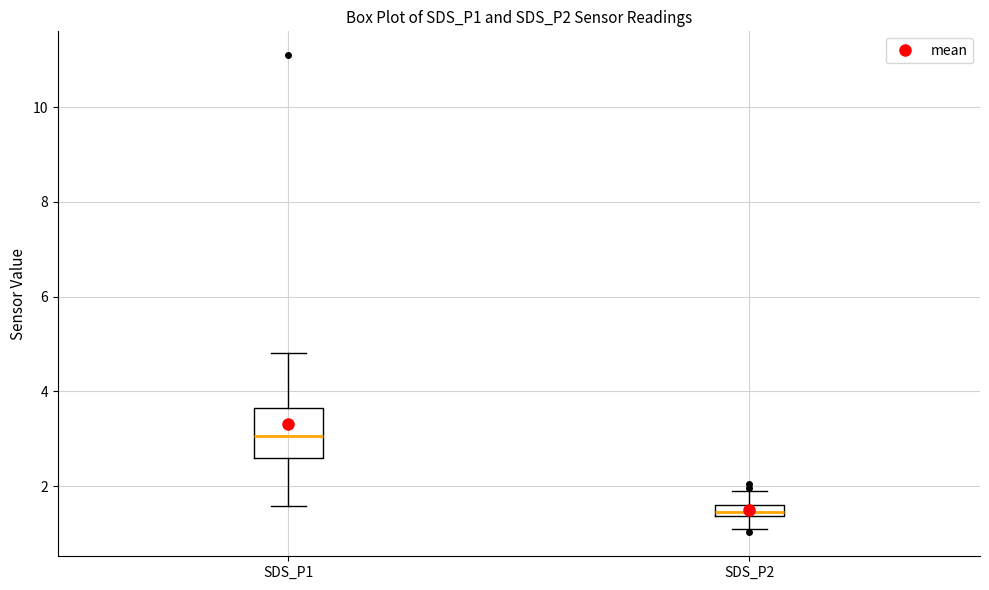

Where does the median line of the box for SDS_P1 sit on the y-axis? The values are not printed on the chart, so give them approximately, as read against the axis.

3.0